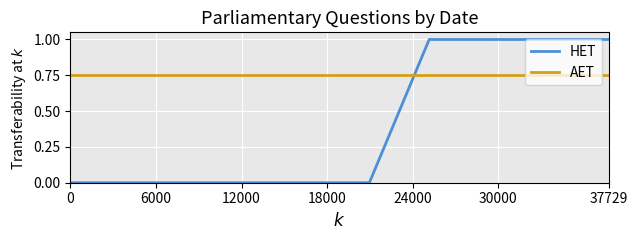

How many distinct data groups are displayed?

2